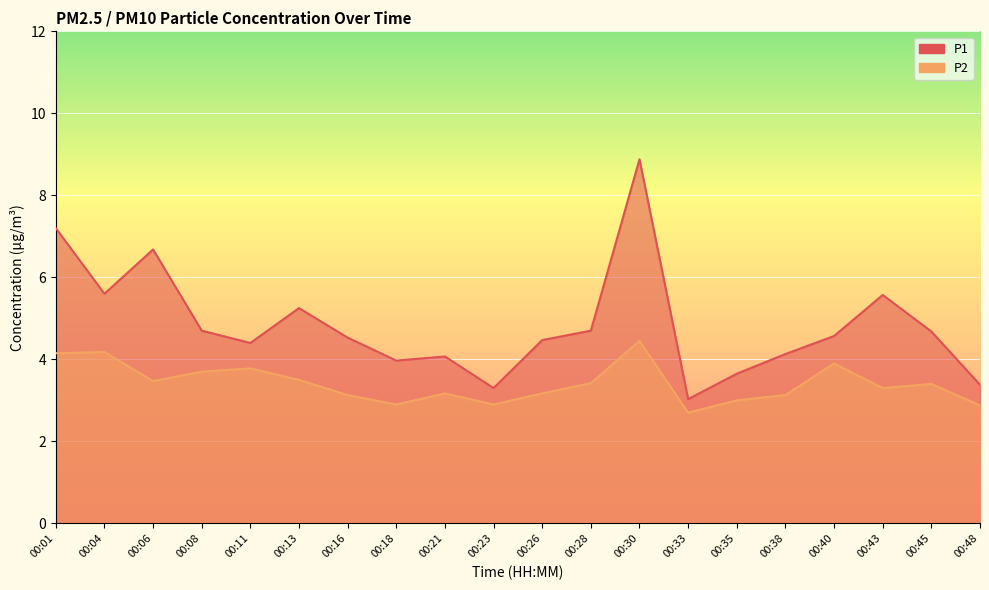

What is the greatest value displayed?

8.9